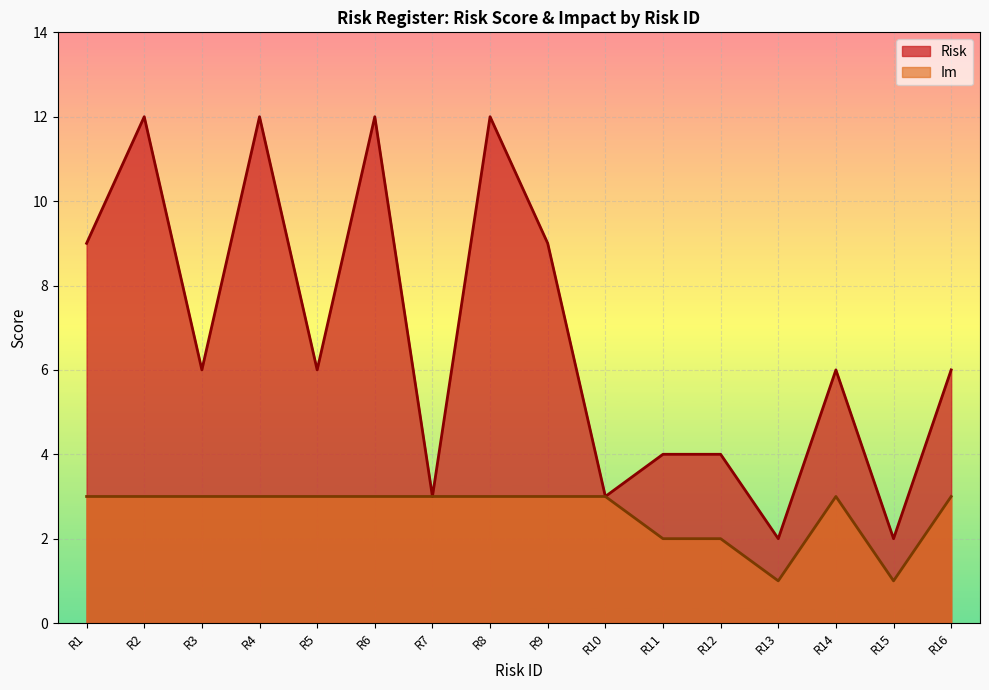

True or false: Risk and Im cross at least once.

False